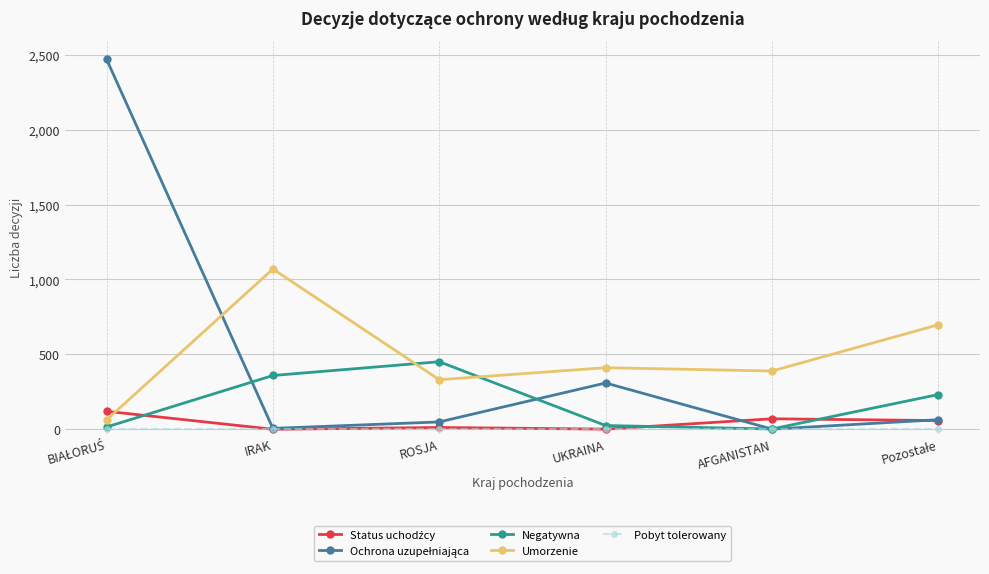

True or false: Pobyt tolerowany has more than 2 interior local peaks.

False